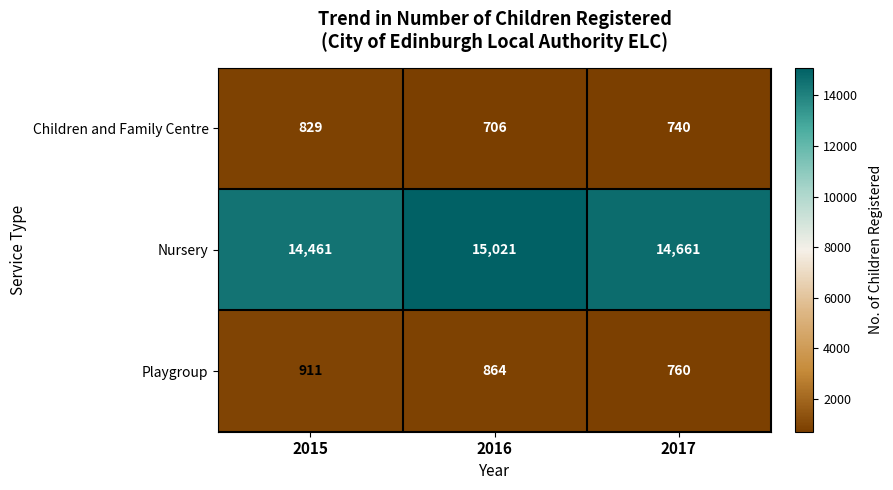

What is the difference between the Playgroup values at 2015 and 2017?

151